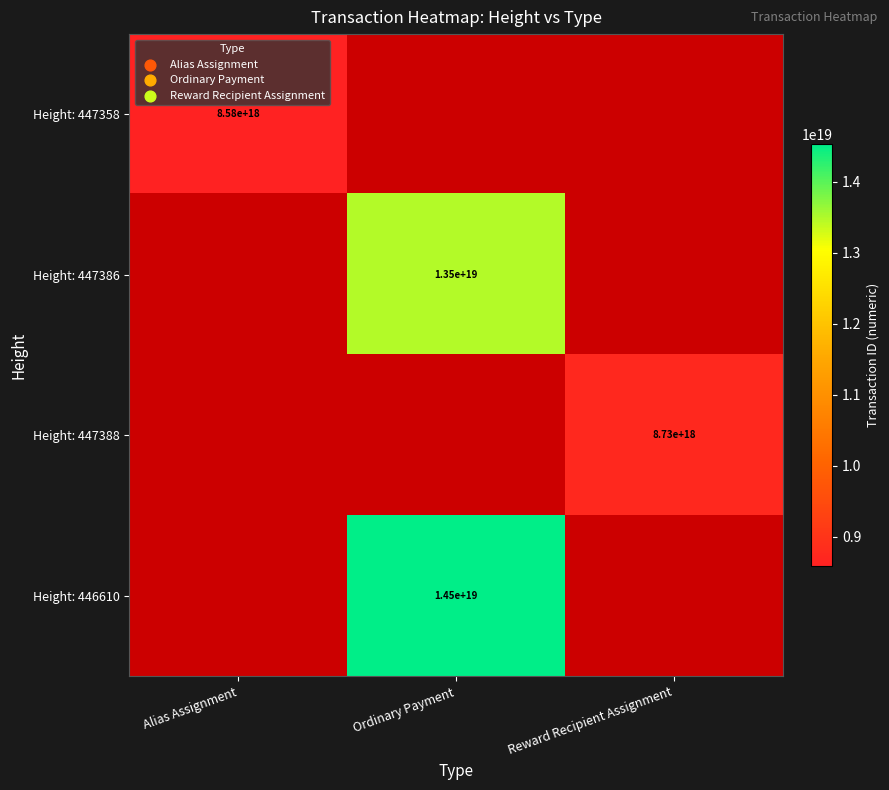

Is it true that Height: 446610 equals 9605075626244040704 at Ordinary Payment?

False